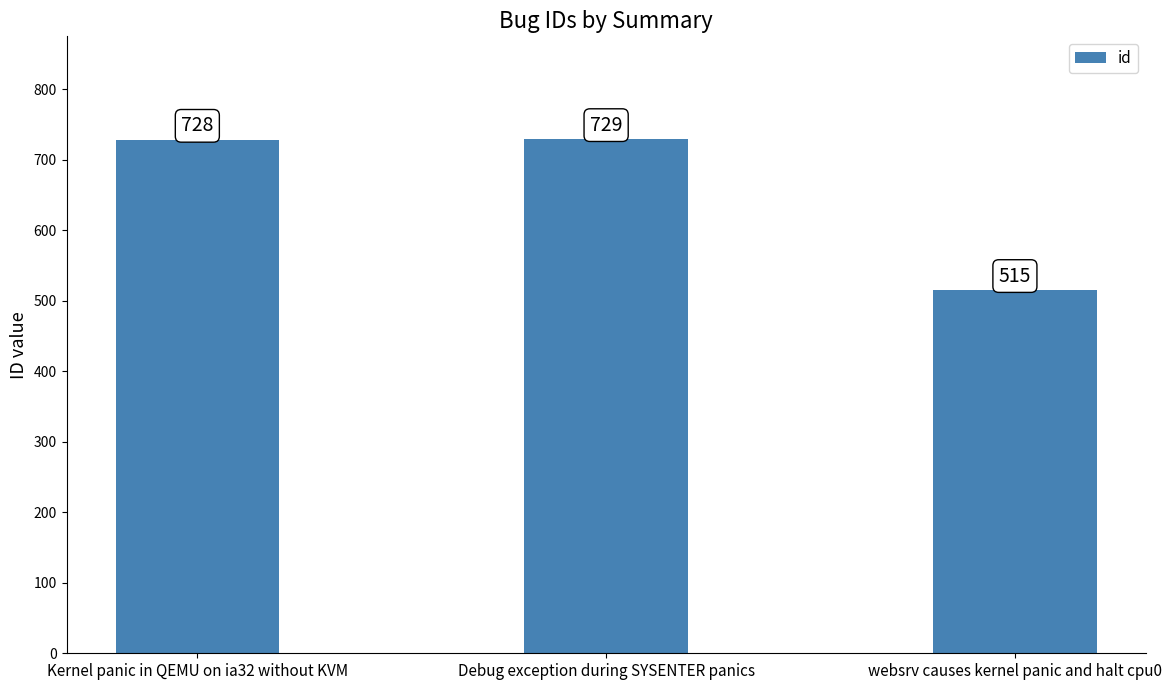

What position from the right is websrv causes kernel panic and halt cpu0?

1